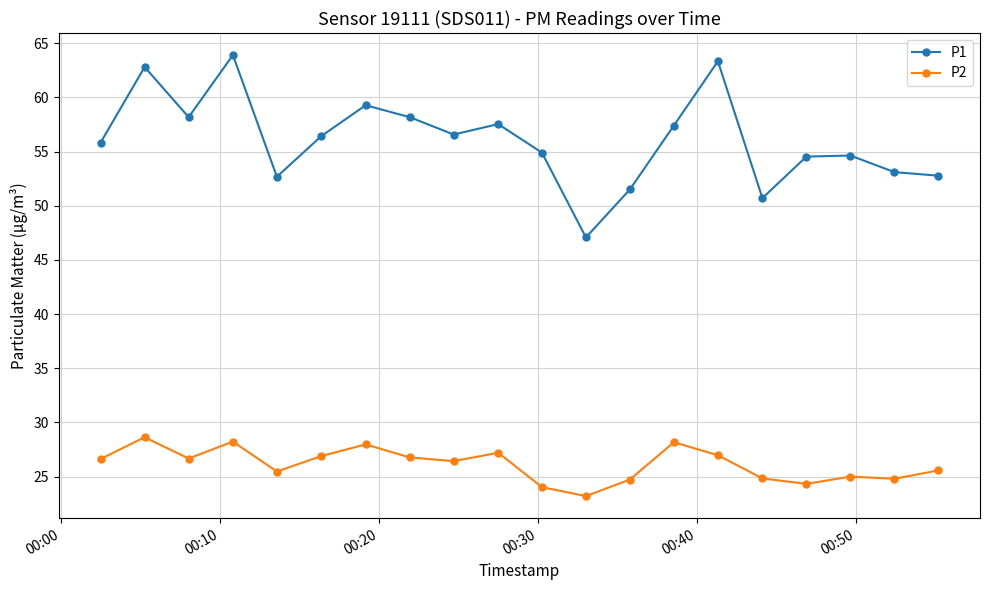

What is the value of the P1 point at the 13th from the left?

51.5